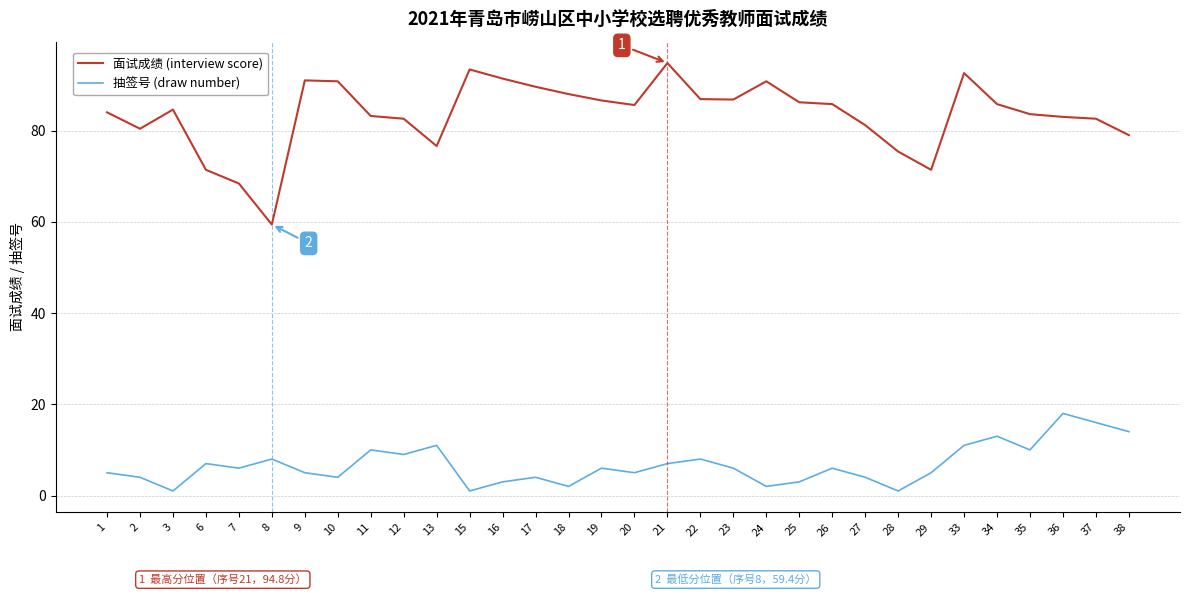

What are all the series names shown in the legend?

面试成绩 (interview score), 抽签号 (draw number)